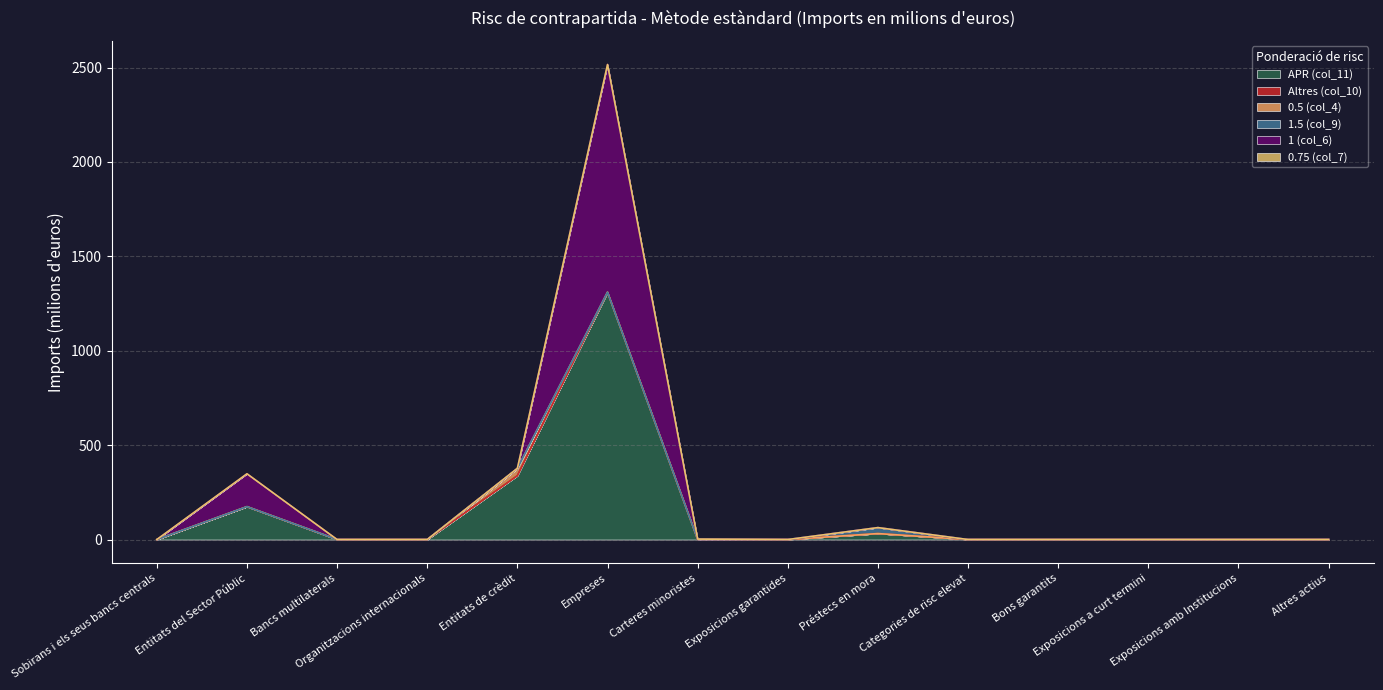

Where do Altres (col_10) and 0.5 (col_4) first cross each other?

Entitats de crèdit and Empreses